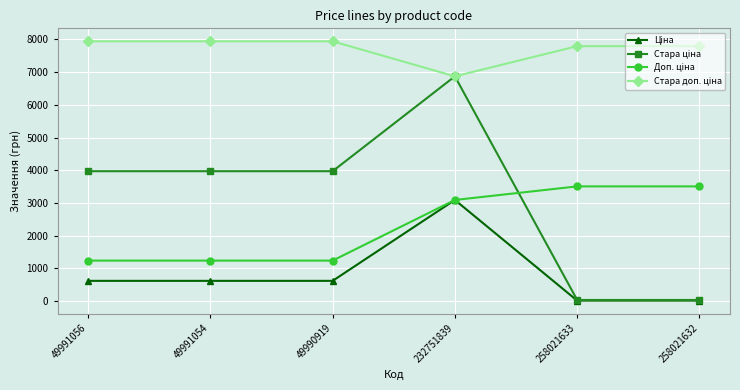

What is the difference between the highest and lowest values at 49990919?

7321.1